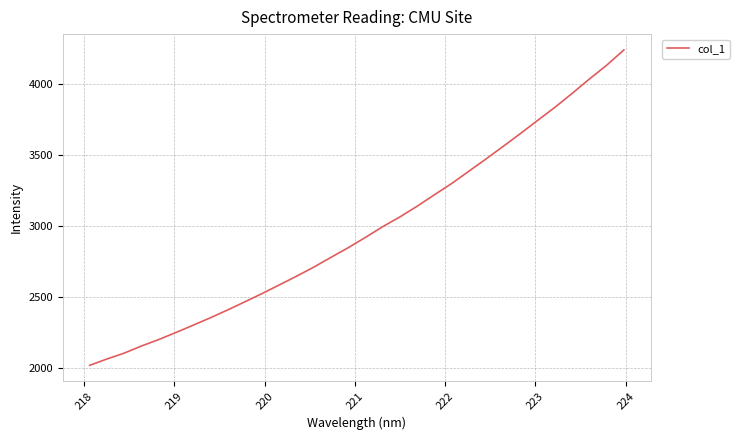

What is the difference between the maximum and minimum values?

2227.9